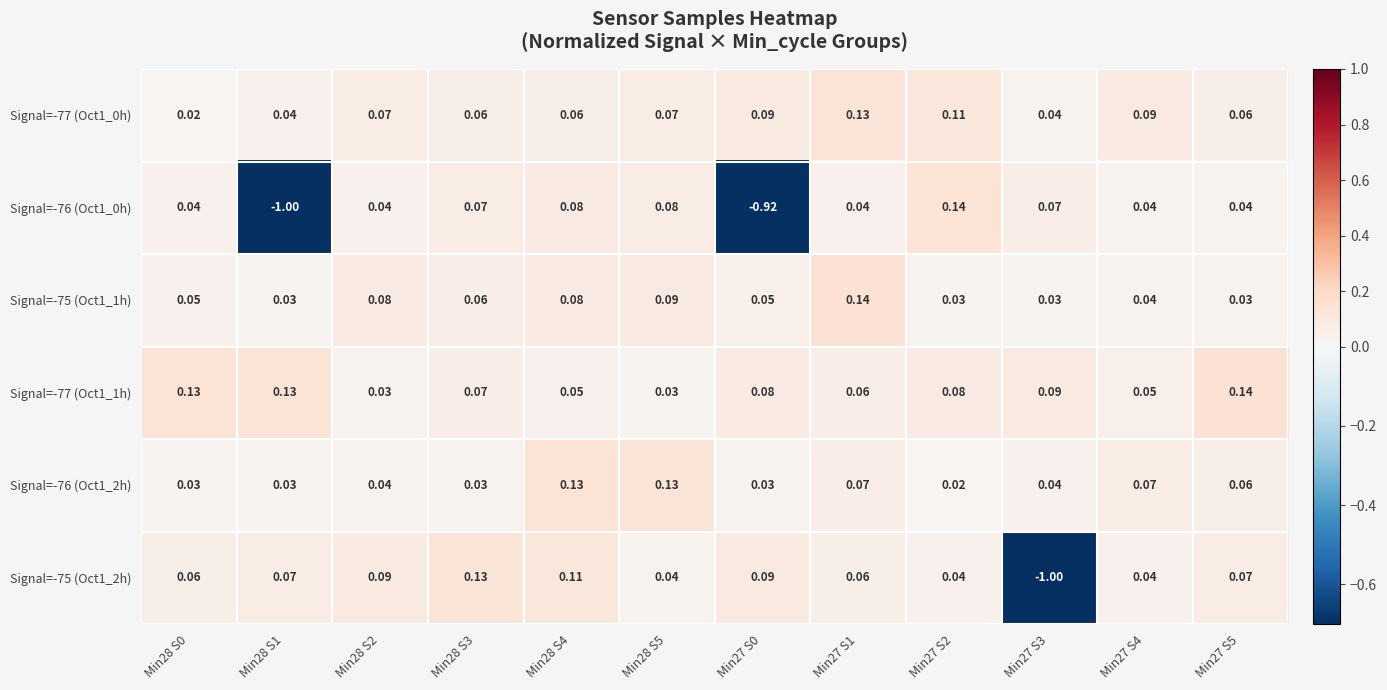

Reading left to right, transcribe all the data shown in this chart.

Signal=-77 (Oct1_0h): Min28 S0=0.0	Min28 S1=0.0	Min28 S2=0.1	Min28 S3=0.1	Min28 S4=0.1	Min28 S5=0.1	Min27 S0=0.1	Min27 S1=0.1	Min27 S2=0.1	Min27 S3=0.0	Min27 S4=0.1	Min27 S5=0.1
Signal=-76 (Oct1_0h): Min28 S0=0.0	Min28 S1=-1.0	Min28 S2=0.0	Min28 S3=0.1	Min28 S4=0.1	Min28 S5=0.1	Min27 S0=-0.9	Min27 S1=0.0	Min27 S2=0.1	Min27 S3=0.1	Min27 S4=0.0	Min27 S5=0.0
Signal=-75 (Oct1_1h): Min28 S0=0.1	Min28 S1=0.0	Min28 S2=0.1	Min28 S3=0.1	Min28 S4=0.1	Min28 S5=0.1	Min27 S0=0.1	Min27 S1=0.1	Min27 S2=0.0	Min27 S3=0.0	Min27 S4=0.0	Min27 S5=0.0
Signal=-77 (Oct1_1h): Min28 S0=0.1	Min28 S1=0.1	Min28 S2=0.0	Min28 S3=0.1	Min28 S4=0.1	Min28 S5=0.0	Min27 S0=0.1	Min27 S1=0.1	Min27 S2=0.1	Min27 S3=0.1	Min27 S4=0.1	Min27 S5=0.1
Signal=-76 (Oct1_2h): Min28 S0=0.0	Min28 S1=0.0	Min28 S2=0.0	Min28 S3=0.0	Min28 S4=0.1	Min28 S5=0.1	Min27 S0=0.0	Min27 S1=0.1	Min27 S2=0.0	Min27 S3=0.0	Min27 S4=0.1	Min27 S5=0.1
Signal=-75 (Oct1_2h): Min28 S0=0.1	Min28 S1=0.1	Min28 S2=0.1	Min28 S3=0.1	Min28 S4=0.1	Min28 S5=0.0	Min27 S0=0.1	Min27 S1=0.1	Min27 S2=0.0	Min27 S3=-1.0	Min27 S4=0.0	Min27 S5=0.1